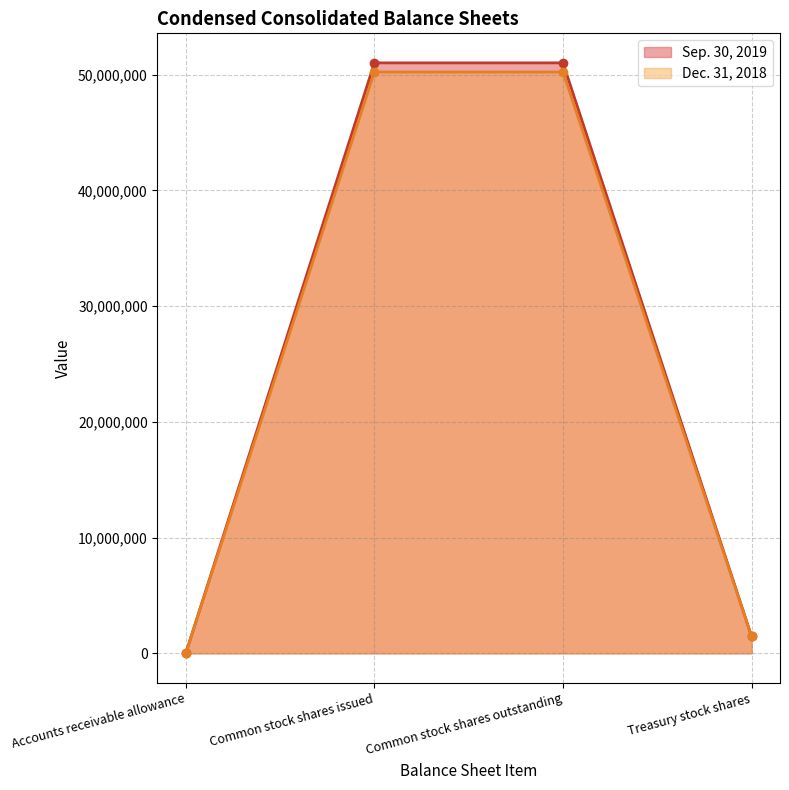

True or false: Dec. 31, 2018 has a value of 50221035 at Common stock shares issued.

True